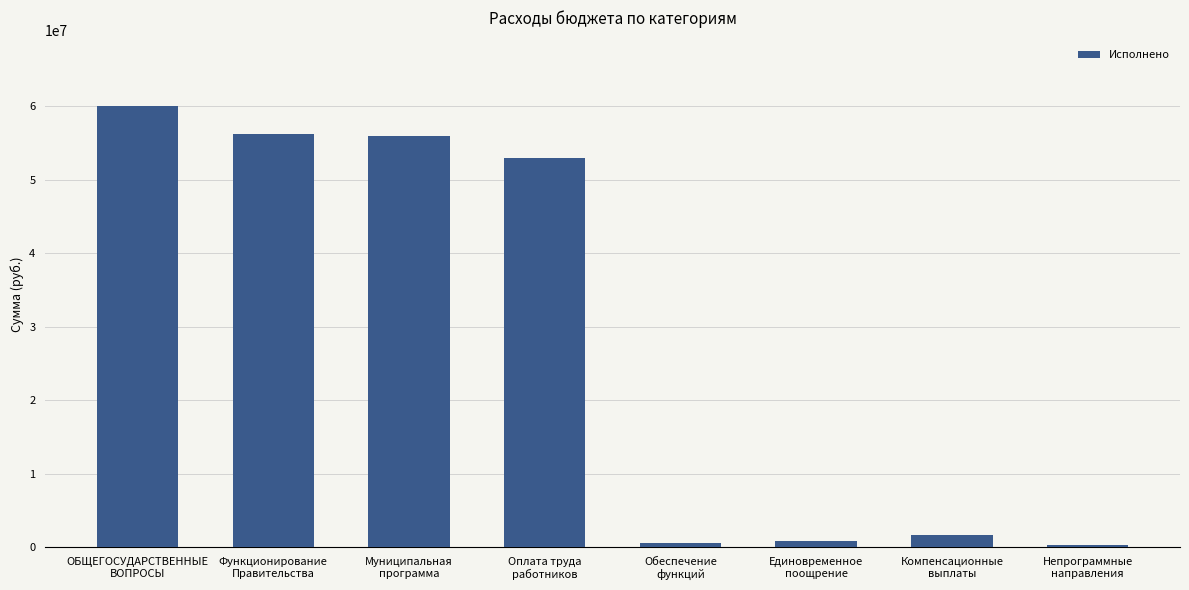

What is the change in value from Функционирование
Правительства to Обеспечение
функций?

-55670352.8